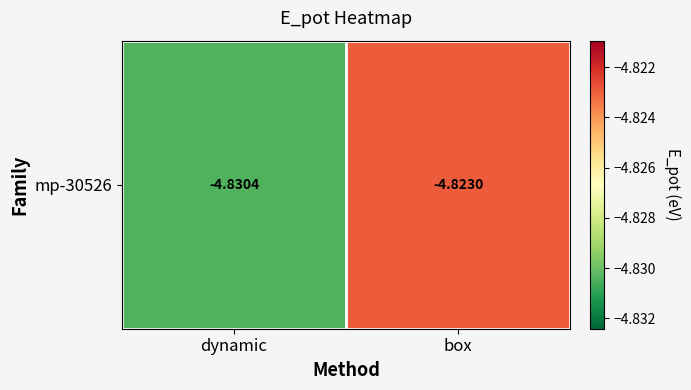

Reading right to left, extract all data points from this chart.

box=-4.8	dynamic=-4.8